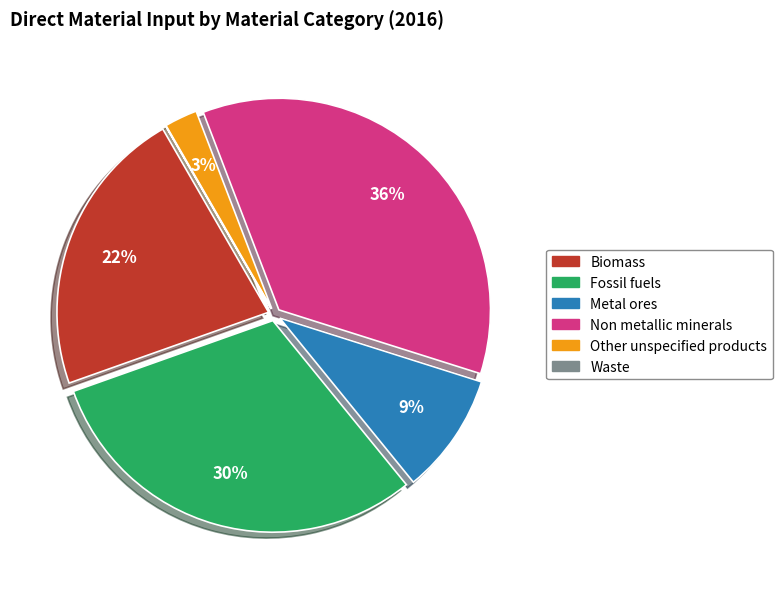

Does Biomass represent more than half of the total?

No